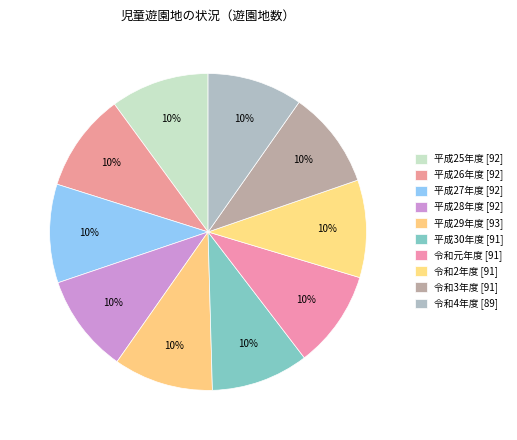

Which has a higher value, 令和元年度 or 平成26年度?

平成26年度